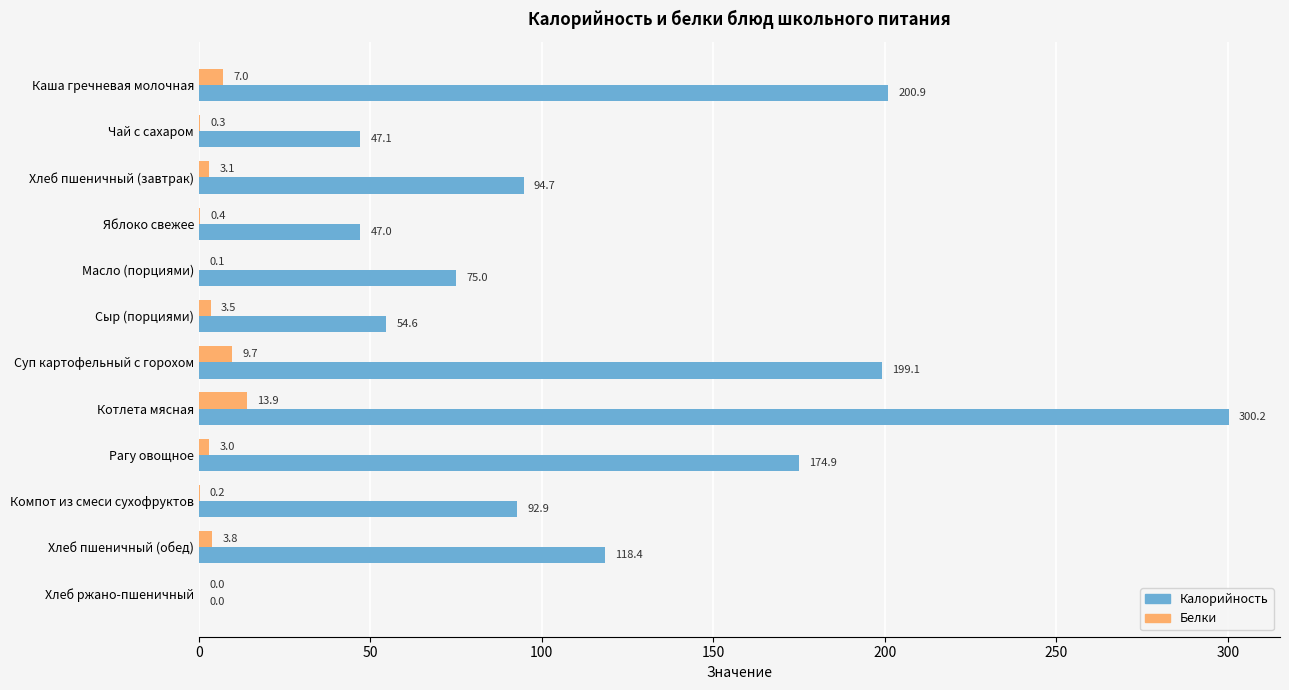

What value does the Белки series have at Хлеб пшеничный (обед)?

3.8